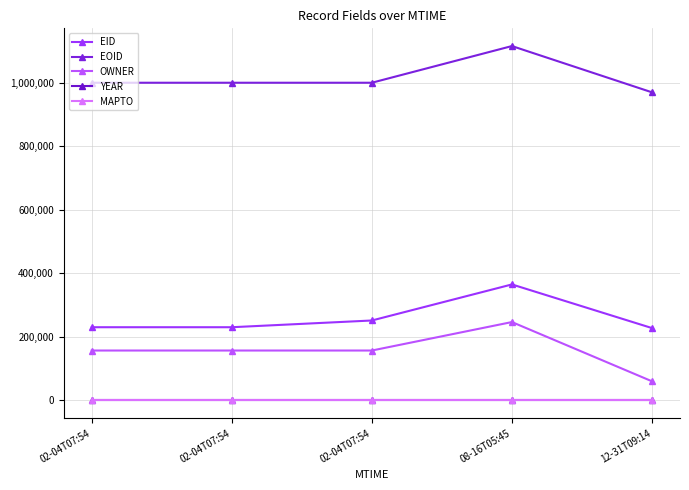

Reading left to right, what are all the values shown in this chart?

EID: 230501	230503	251692	365182	227834
EOID: 999940	999942	999943	1115394	969757
OWNER: 157172	157172	157172	246765	60308
YEAR: 2013	2013	2013	2013	2013
MAPTO: 0	0	0	0	0